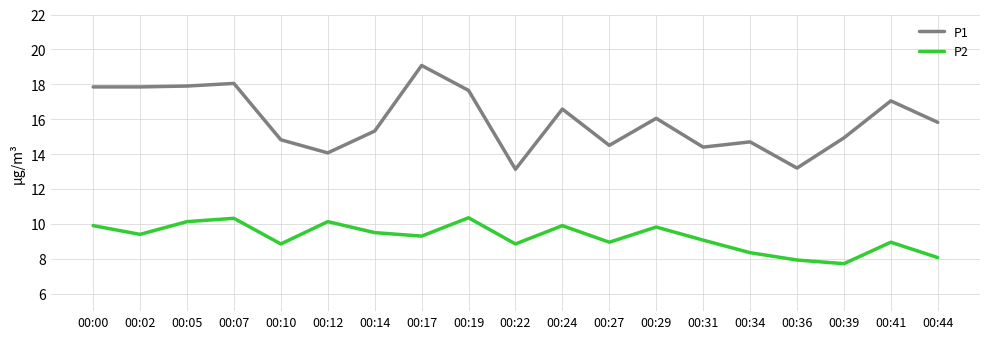

Read the P2 value at 00:07.

10.3